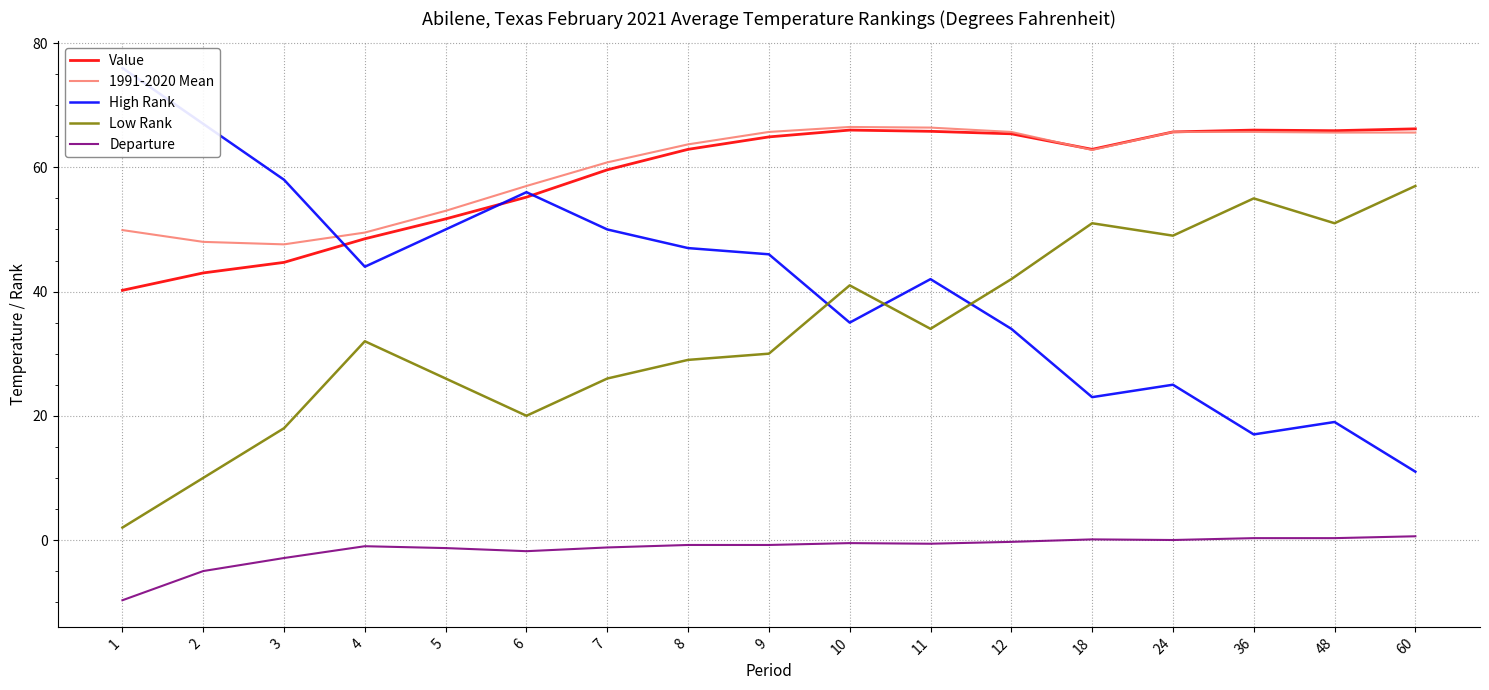

Between 11 and 7, which is larger?

11